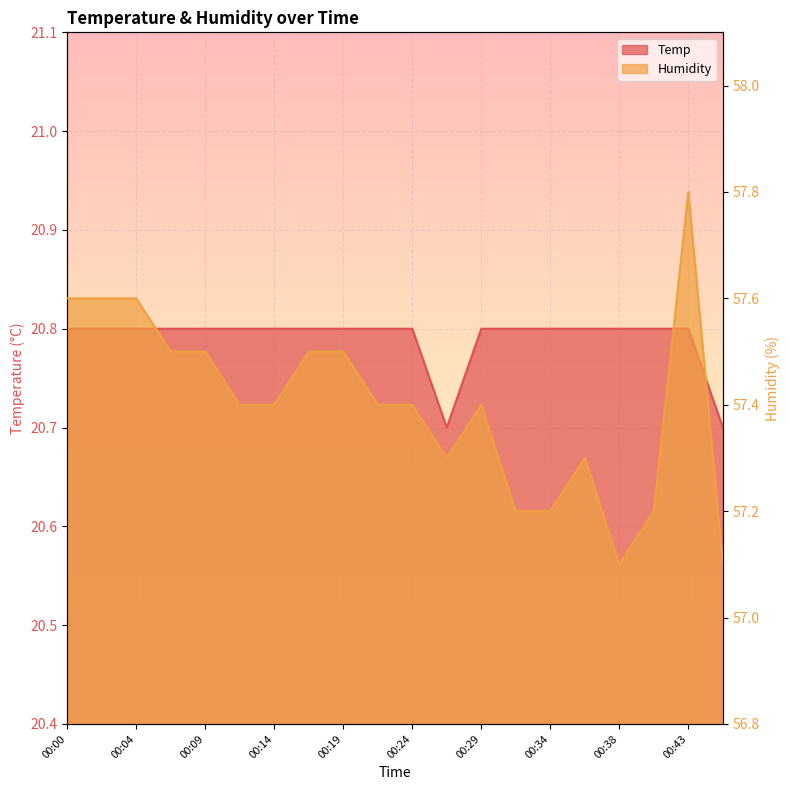

Where is Humidity nearest to the value 57?

00:38